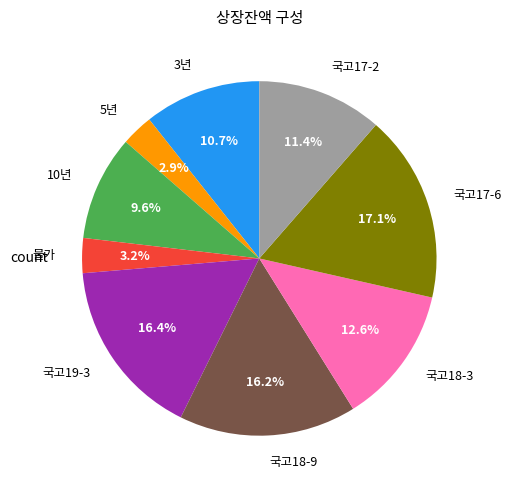

Count the number of slices in the pie.

9